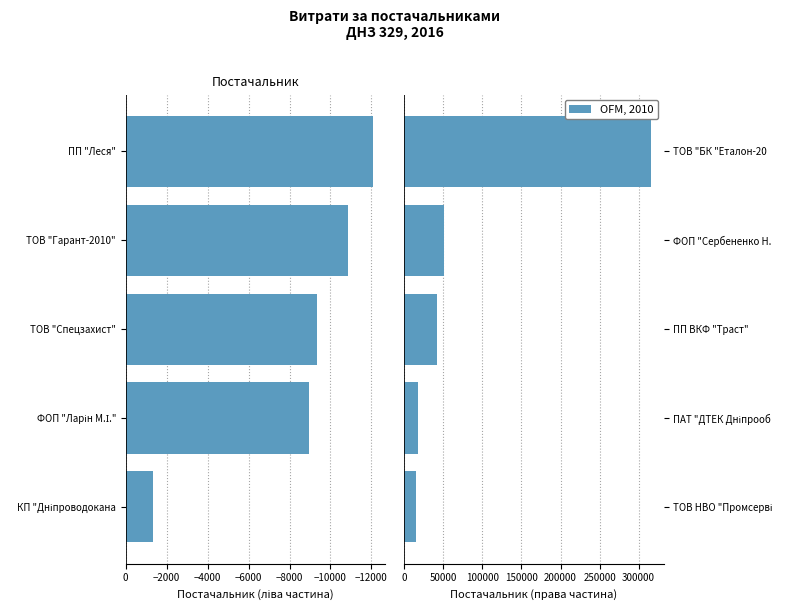

Does the chart contain any negative values?

Yes